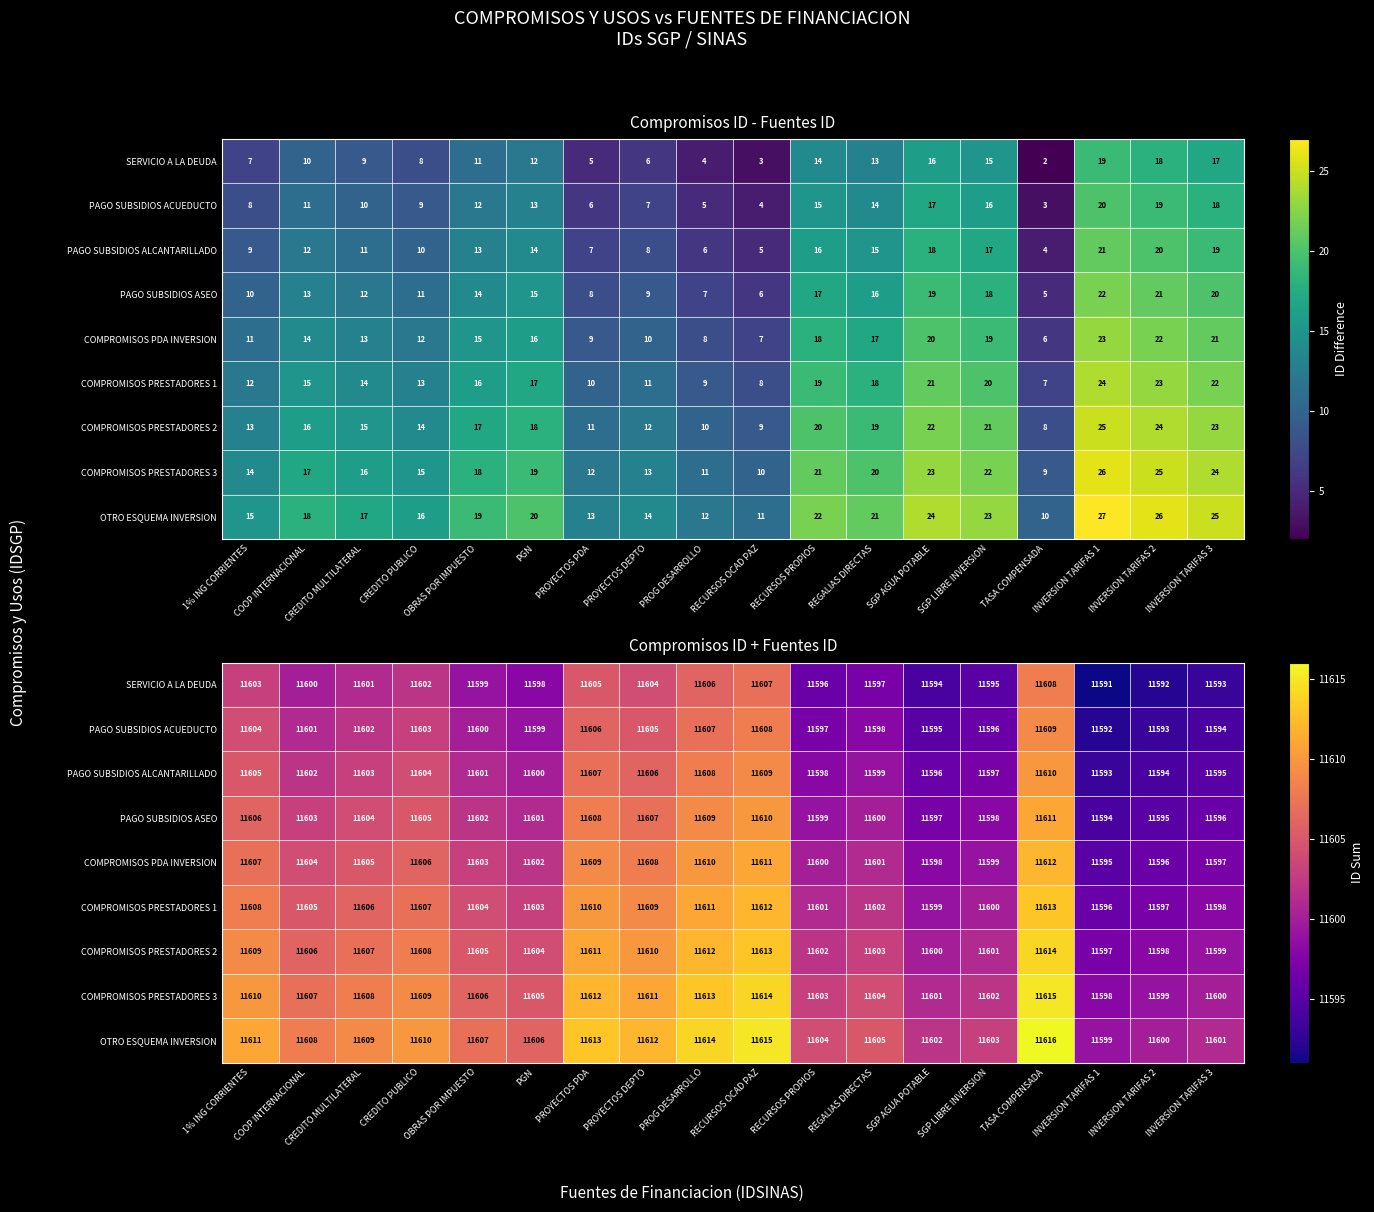

Rank the categories by SERVICIO A LA DEUDA value from highest to lowest.

TASA COMPENSADA, RECURSOS OCAD PAZ, PROG DESARROLLO, PROYECTOS PDA, PROYECTOS DEPTO, 1% ING CORRIENTES, CREDITO PUBLICO, CREDITO MULTILATERAL, COOP INTERNACIONAL, OBRAS POR IMPUESTO, PGN, REGALIAS DIRECTAS, RECURSOS PROPIOS, SGP LIBRE INVERSION, SGP AGUA POTABLE, INVERSION TARIFAS 3, INVERSION TARIFAS 2, INVERSION TARIFAS 1